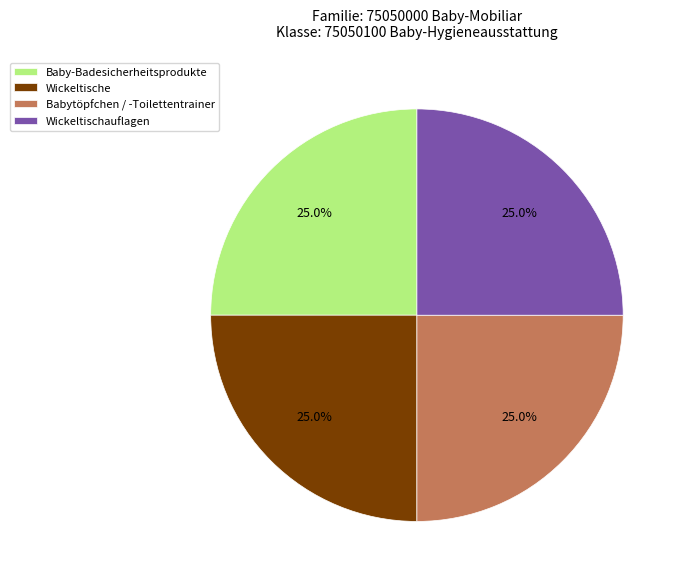

Does Wickeltischauflagen account for over 50% of the chart?

No